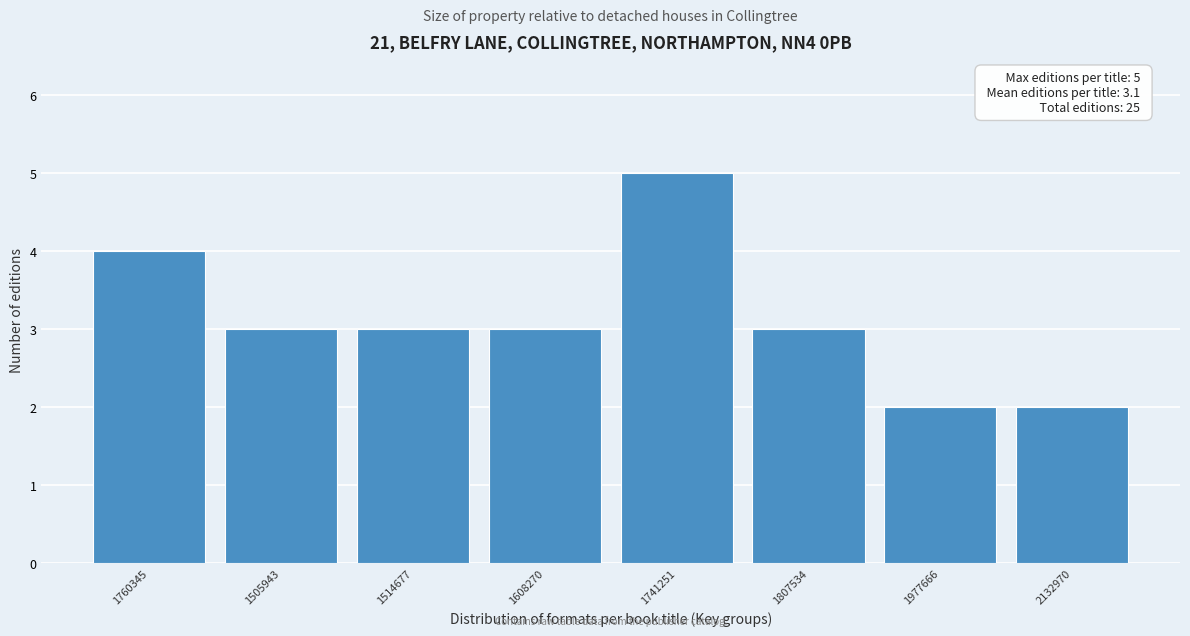

Reading left to right, transcribe all the data shown in this chart.

1760345=4	1505943=3	1514677=3	1608270=3	1741251=5	1807534=3	1977666=2	2132970=2